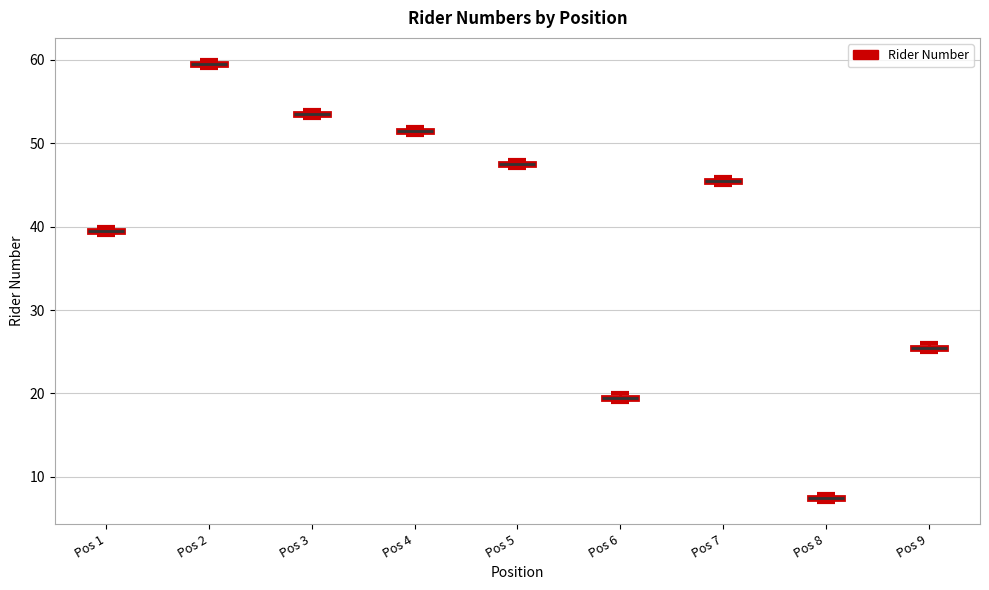

Where is the lower edge of the box for Pos 8 on the y-axis? The values are not printed on the chart, so give them approximately, as read against the axis.

7